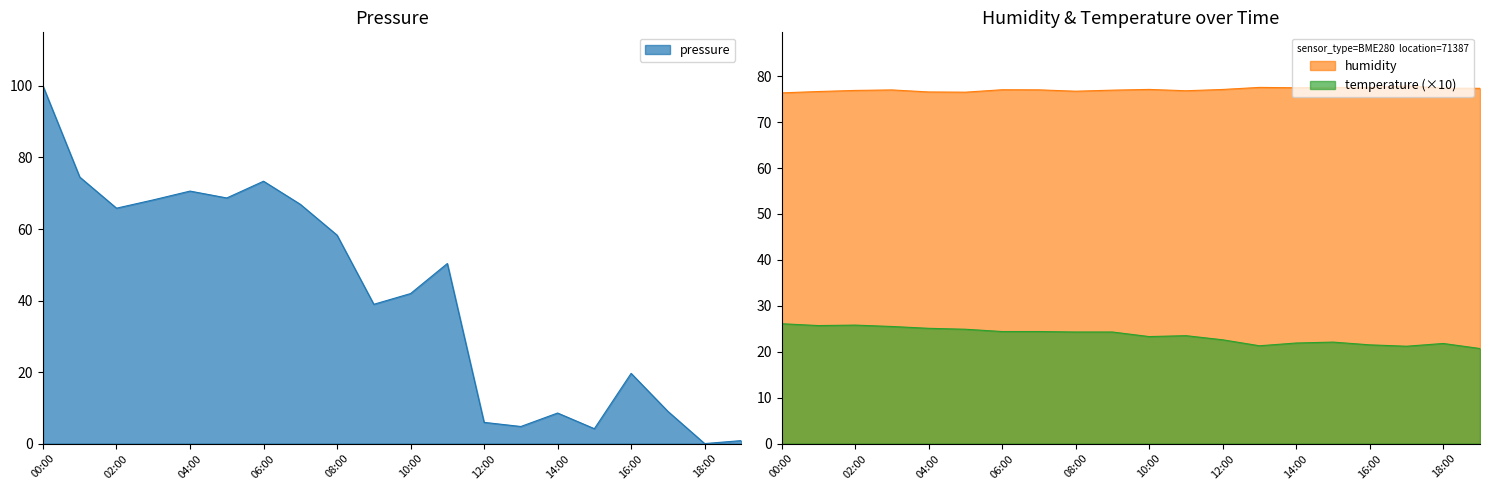

Where is temperature nearest to the value 23?

10:00